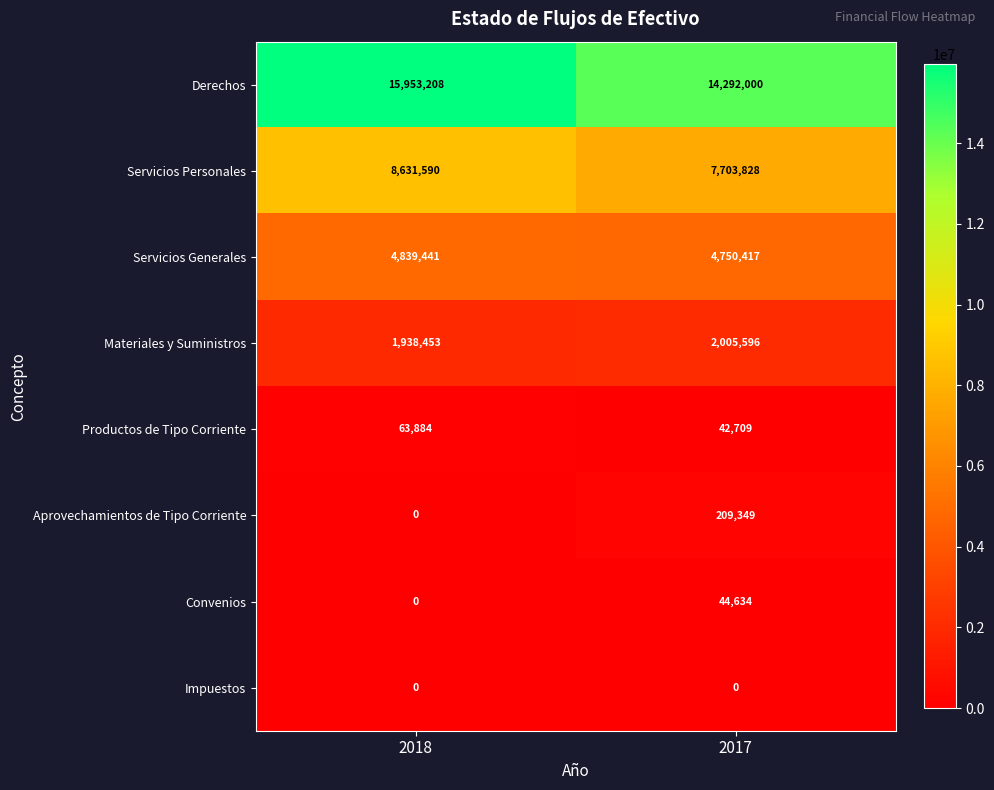

What is the sum of the Derechos values at 2018 and 2017?

30245208